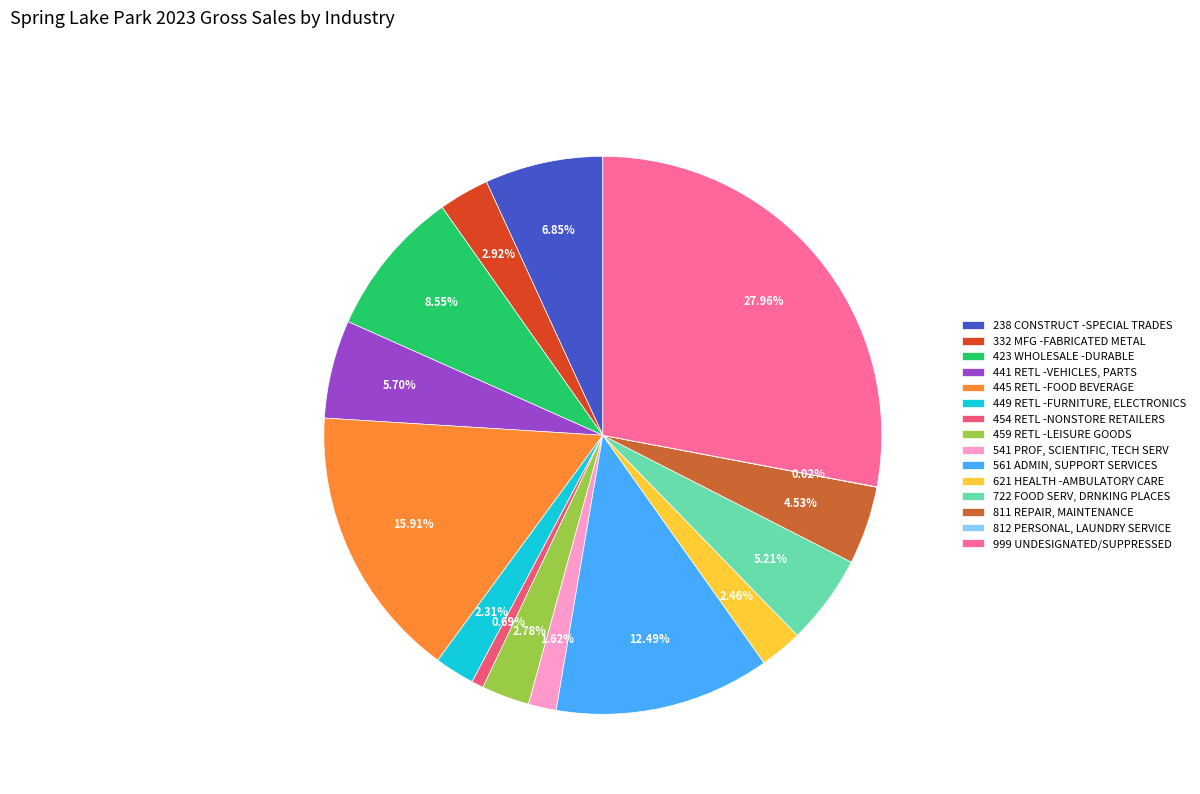

Do 459 RETL -LEISURE GOODS and 621 HEALTH -AMBULATORY CARE together represent more than half of the pie?

No